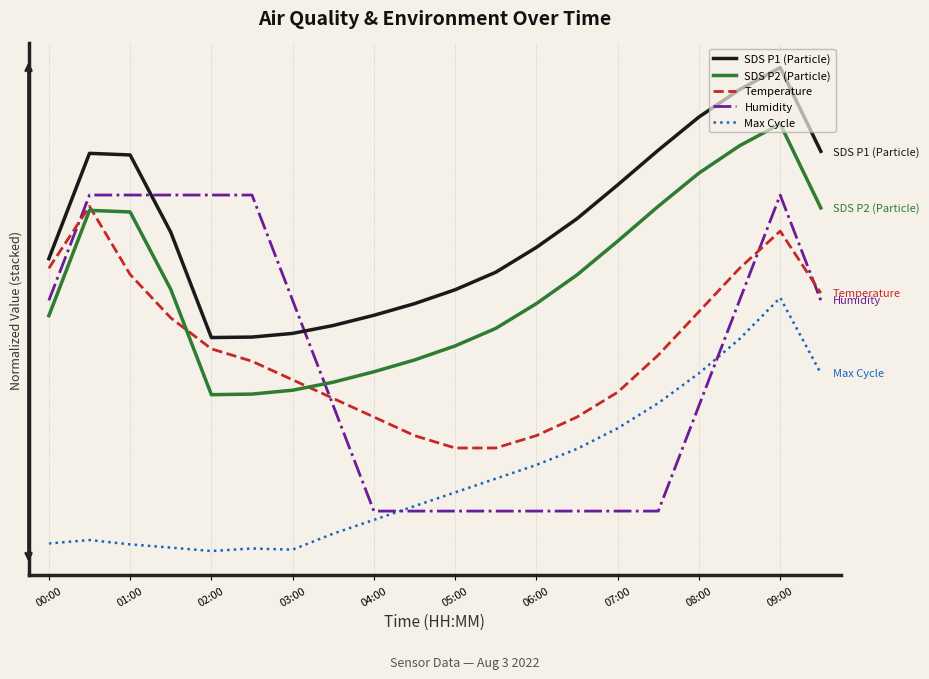

Is this an area chart (filled region under the line)?

No